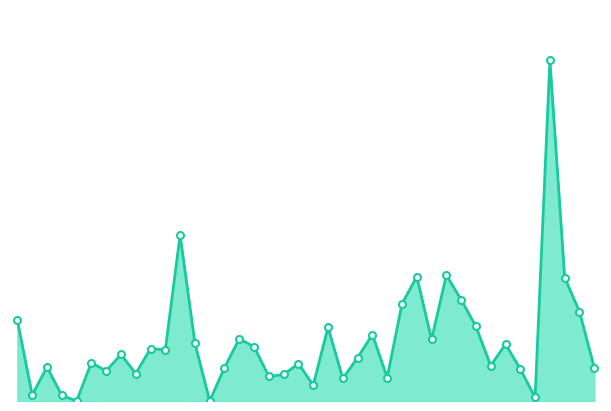

Where is the data nearest to the value 110?

Alphen-Chaam